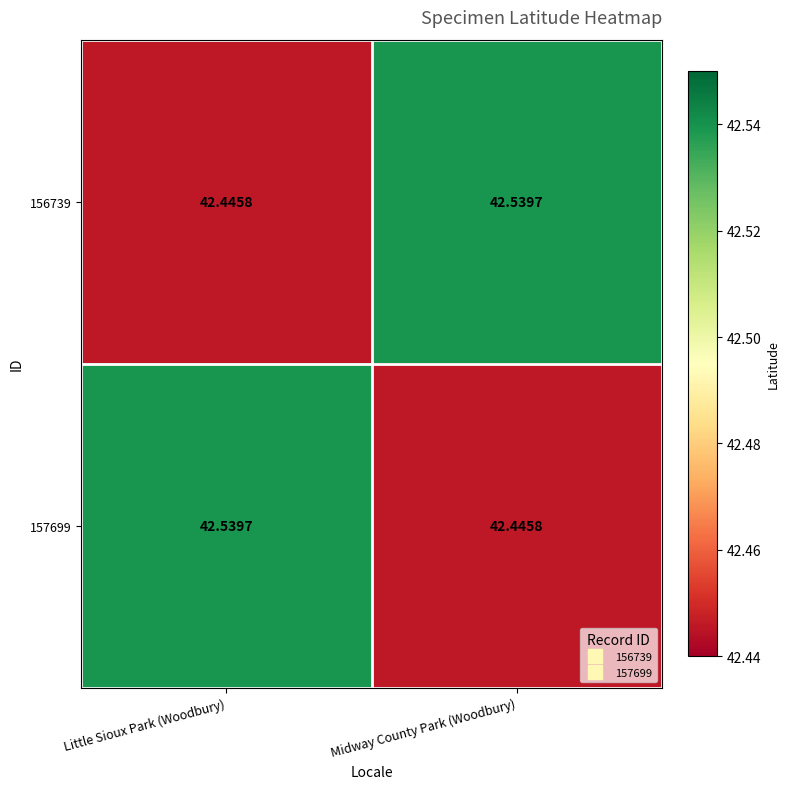

At which label does 156739 reach its peak?

Midway County Park (Woodbury)